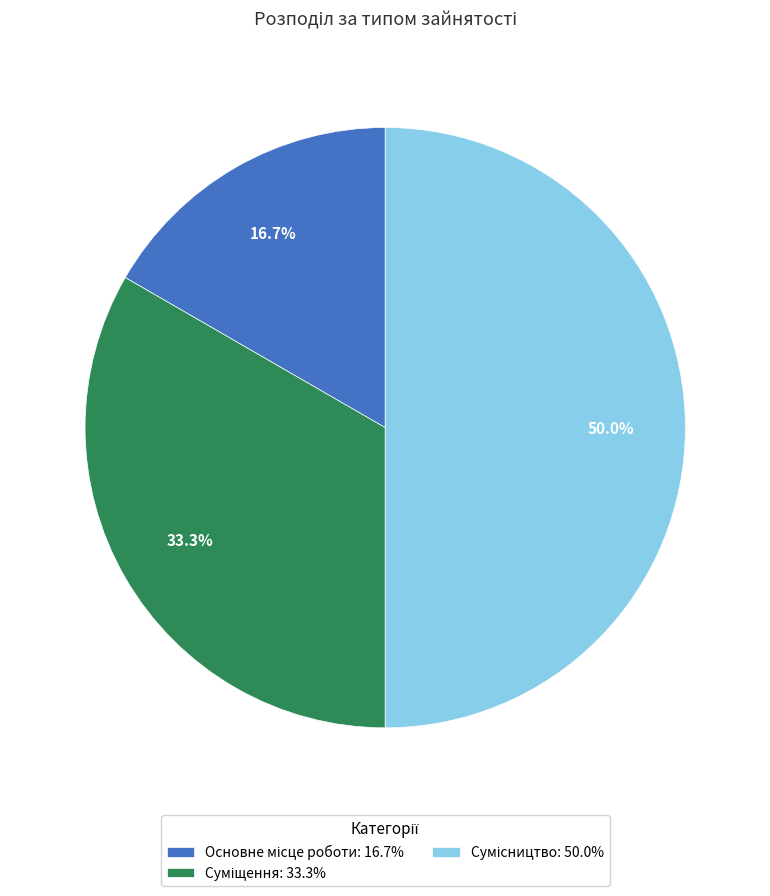

To the nearest percent, what is the difference between the largest and smallest slice percentages?

33%